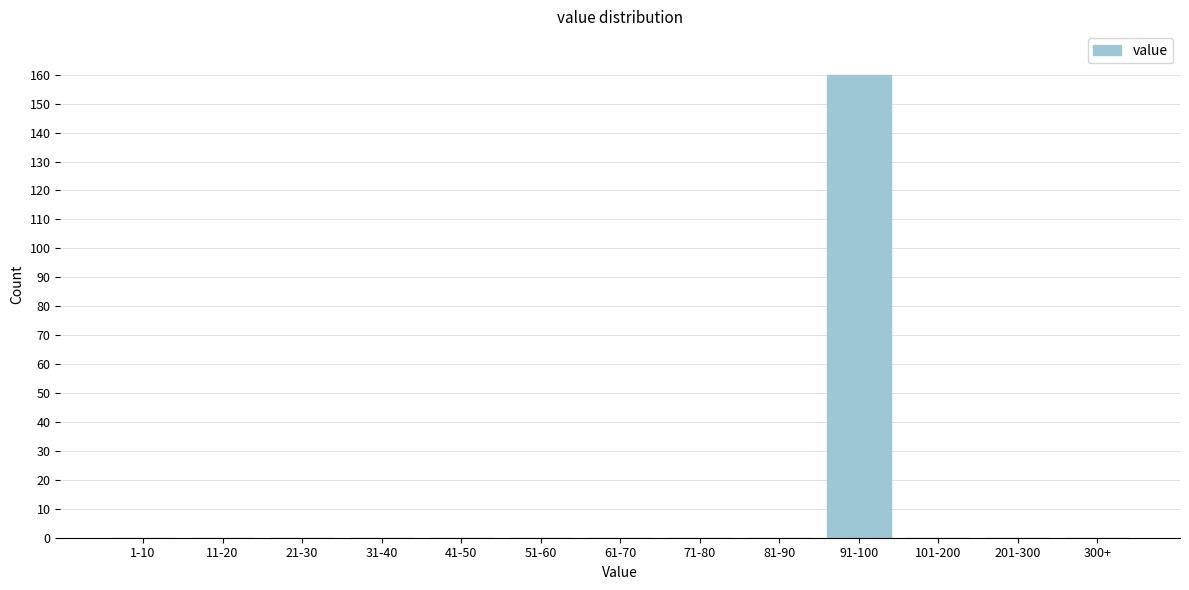

Reading right to left, transcribe all the data shown in this chart.

300+=0	201-300=0	101-200=0	91-100=160	81-90=0	71-80=0	61-70=0	51-60=0	41-50=0	31-40=0	21-30=0	11-20=0	1-10=0